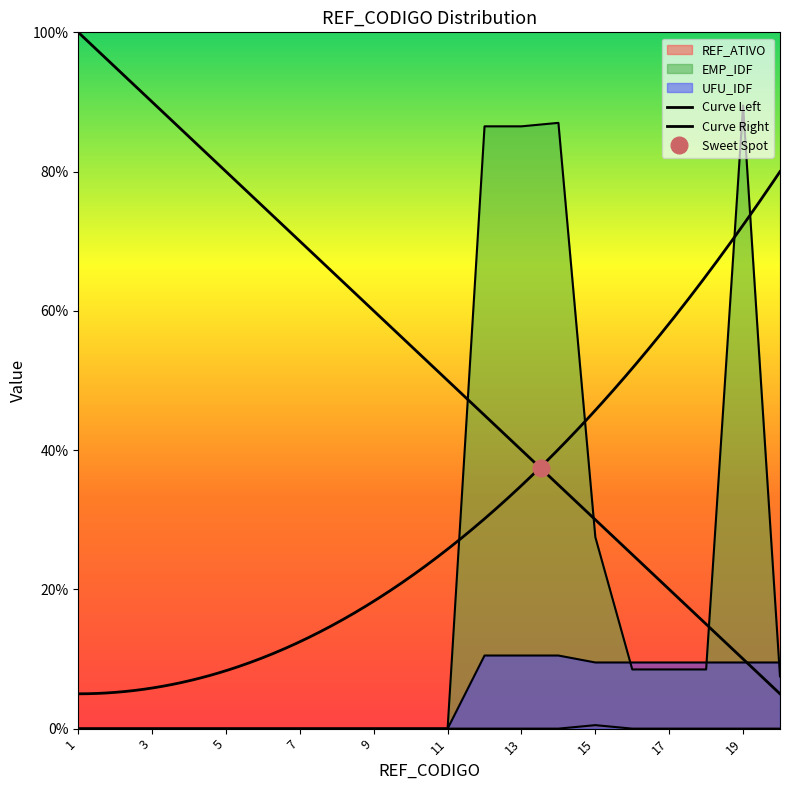

What are all the series names shown in the legend?

REF_ATIVO, EMP_IDF, UFU_IDF